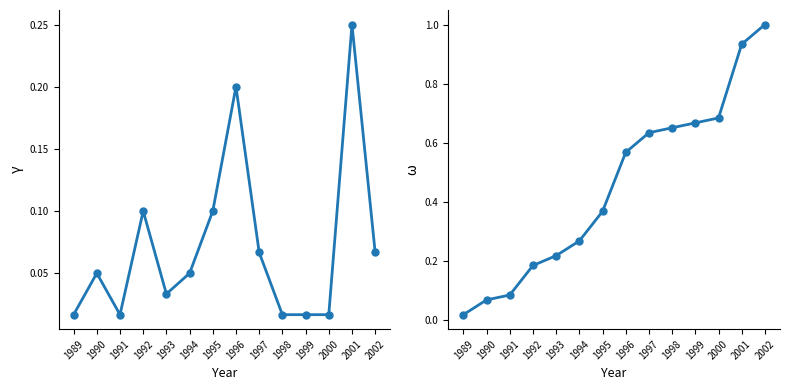

True or false: Cumulative Fraction has a value of 1.1 at 2000.

False